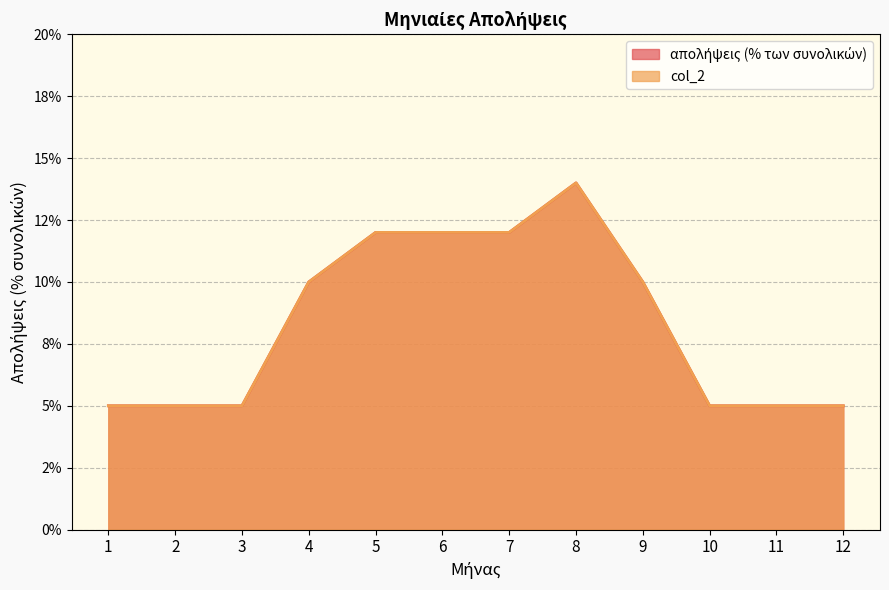

What is the maximum value shown in the chart?

0.1